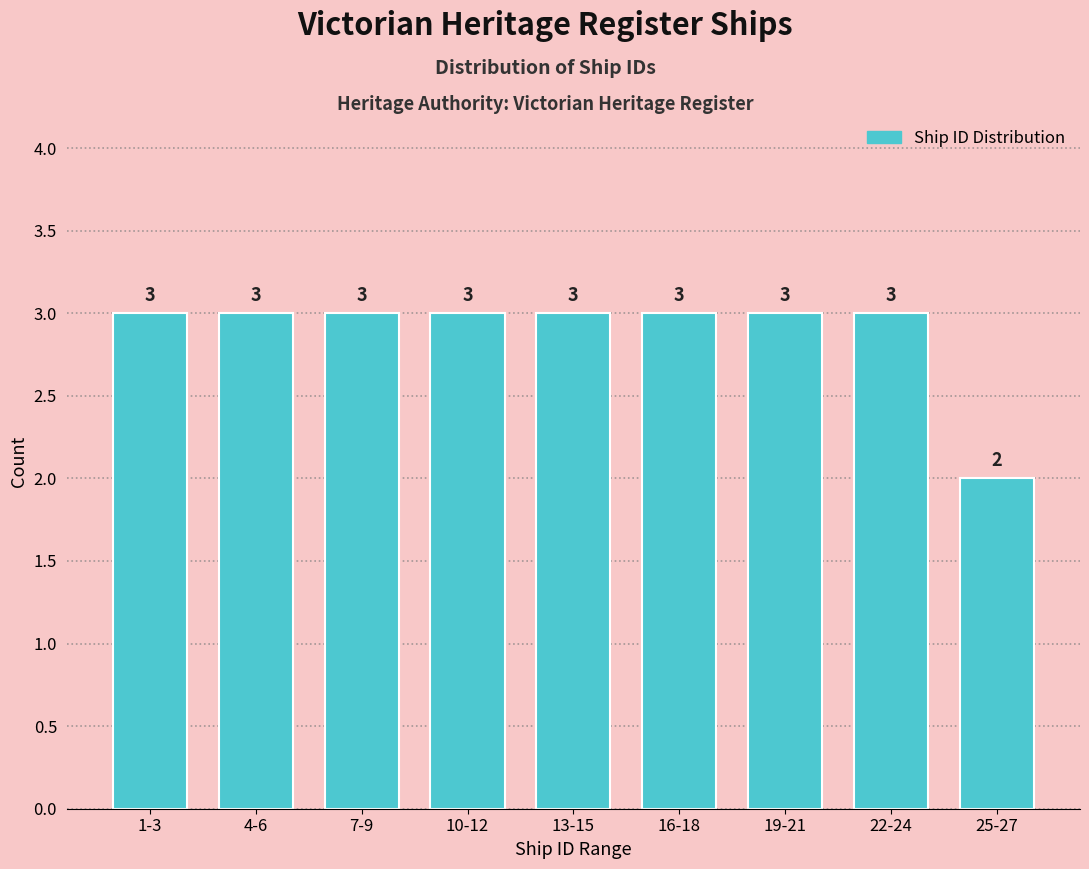

Reading left to right, extract all data points from this chart.

3	3	3	3	3	3	3	3	2